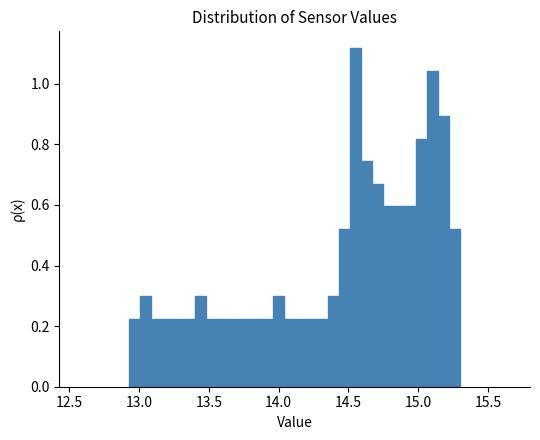

Read against the x-axis, roughly where is the centre of the tallest bar?

14.55